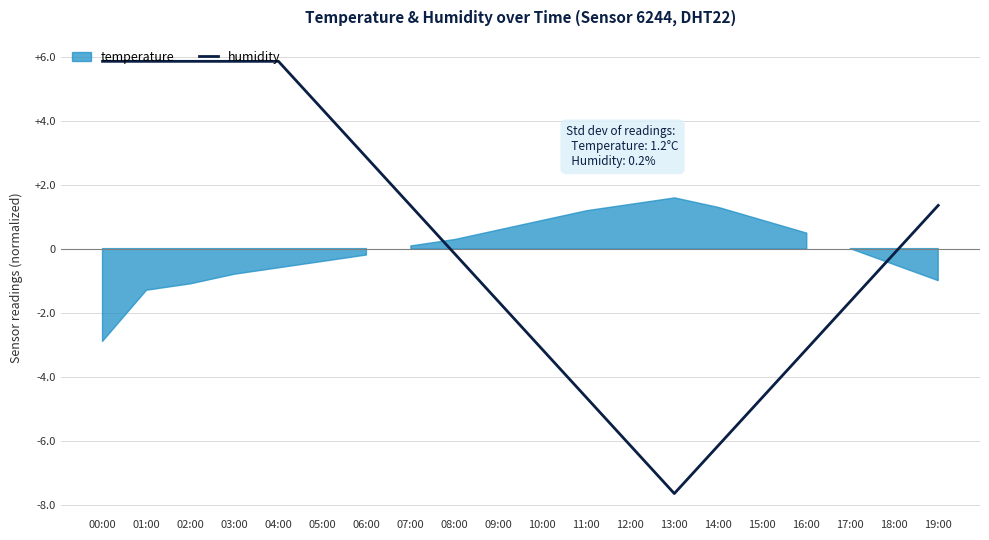

Which category has the highest value across all series?

00:00